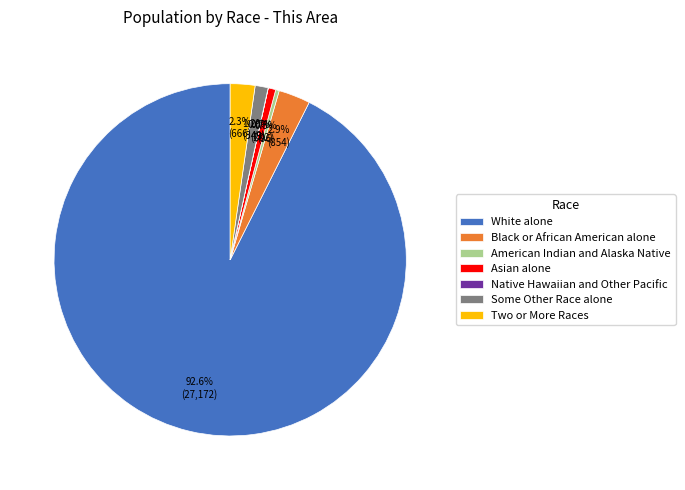

Does White alone represent more than half of the total?

Yes